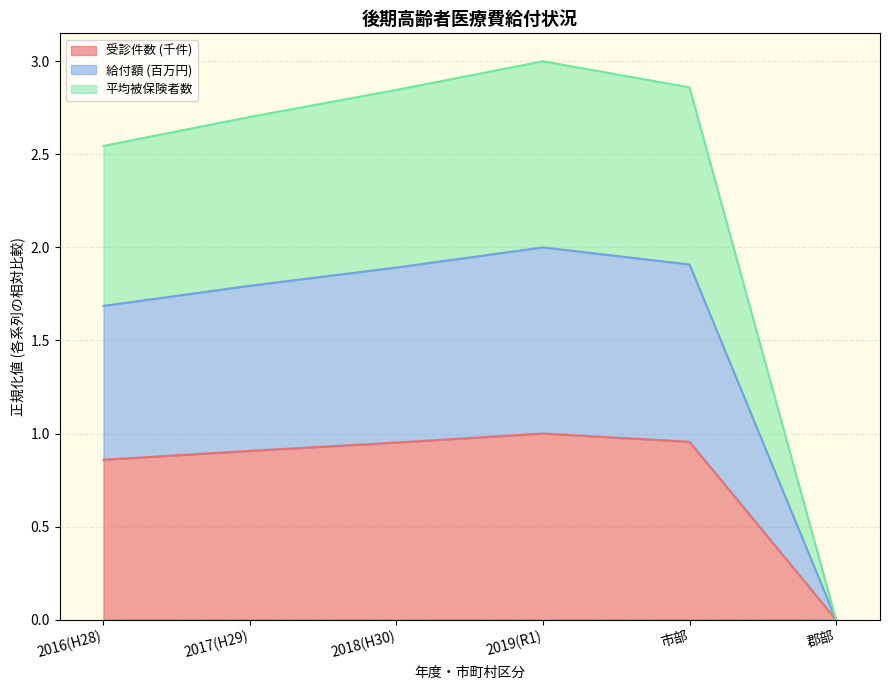

Does the chart have visible grid lines?

Yes